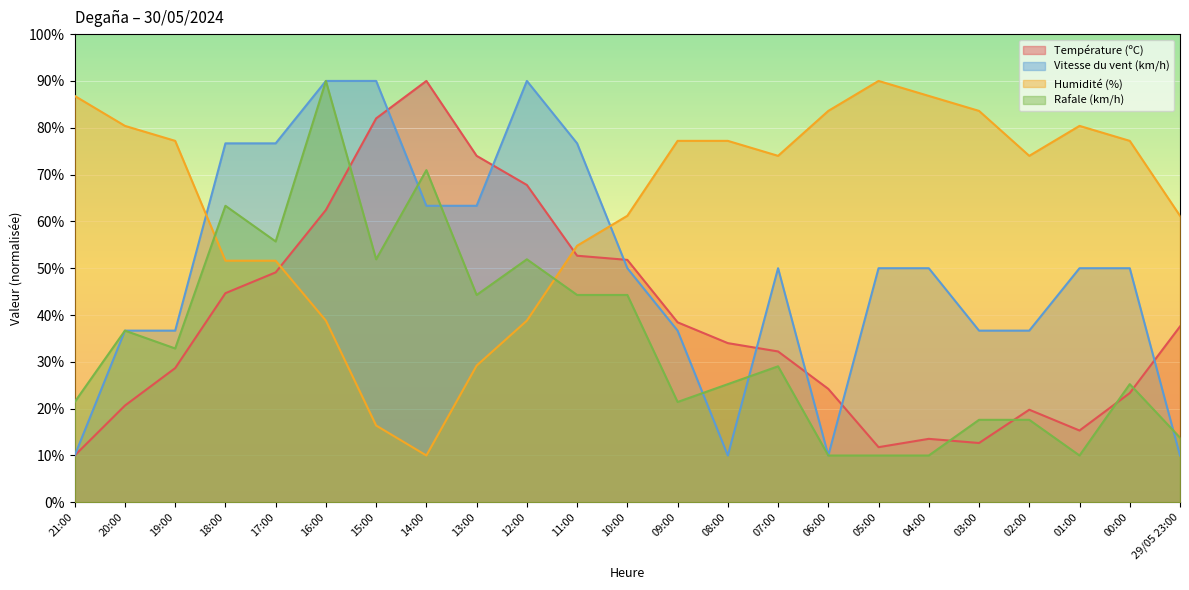

What is the label of the 11th point from the right?

09:00